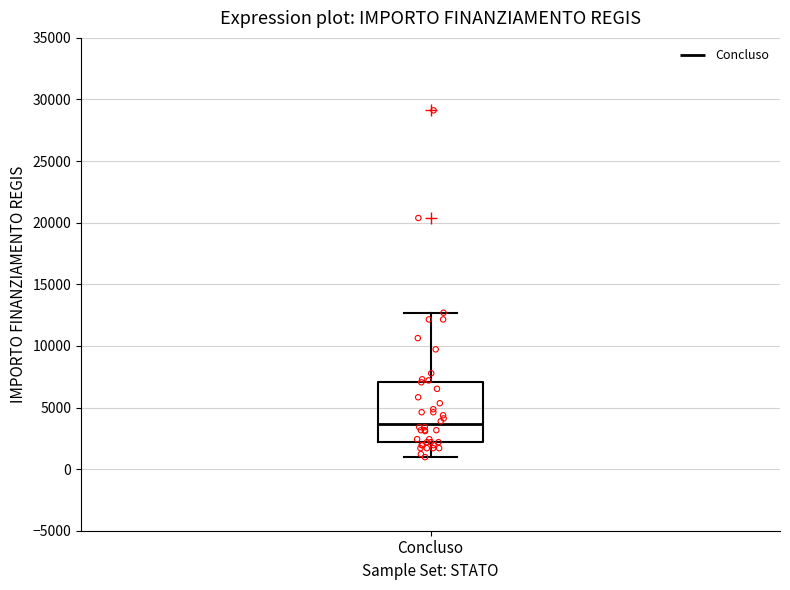

Where is the upper edge of the box for Concluso on the y-axis? The values are not printed on the chart, so give them approximately, as read against the axis.

7000